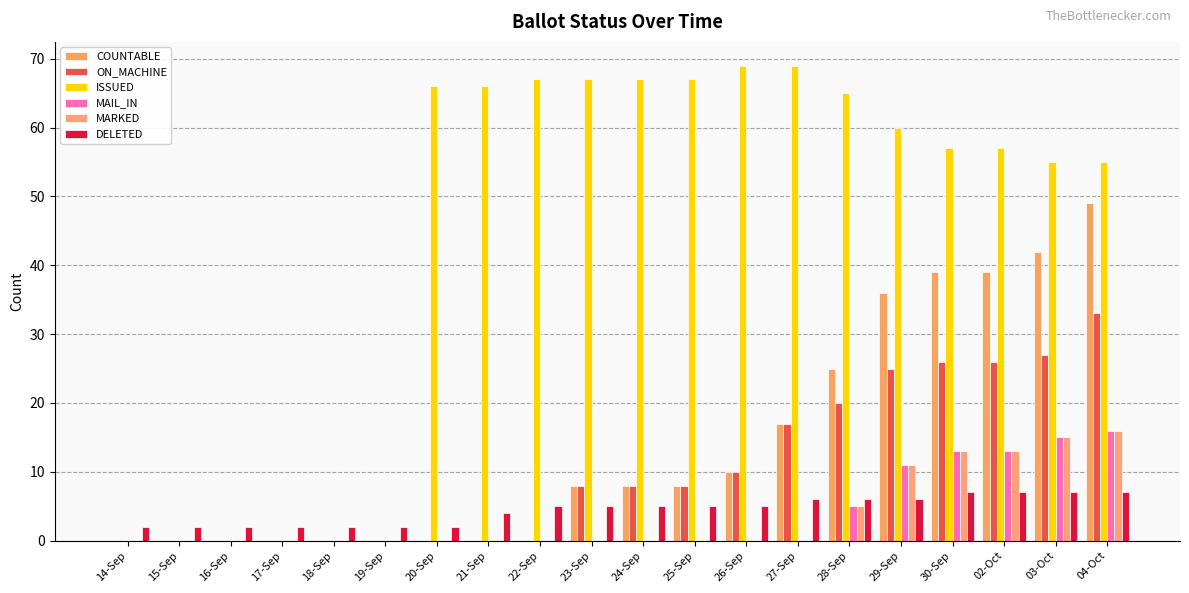

Is it true that COUNTABLE equals 65 at 30-Sep?

False